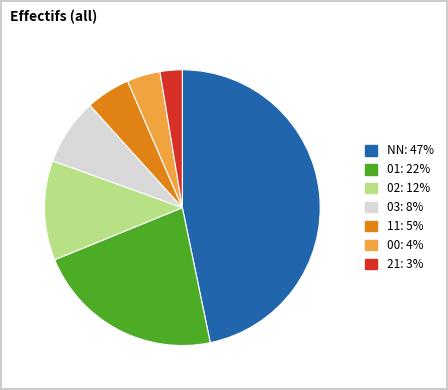

Count the number of slices in the pie.

7